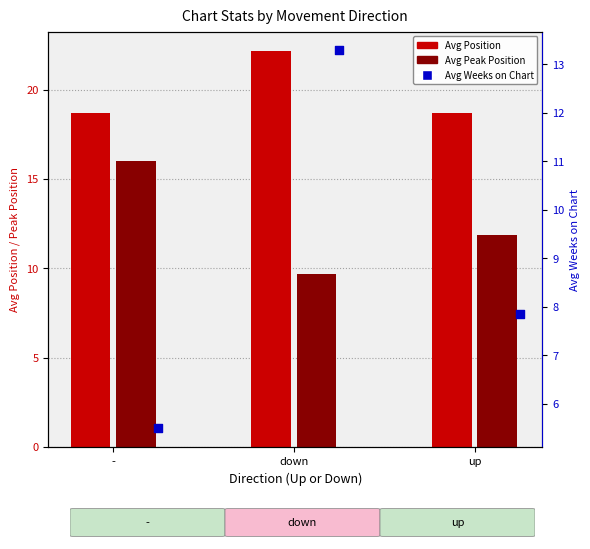

Which series contains the lowest Y value?

Avg Weeks on Chart